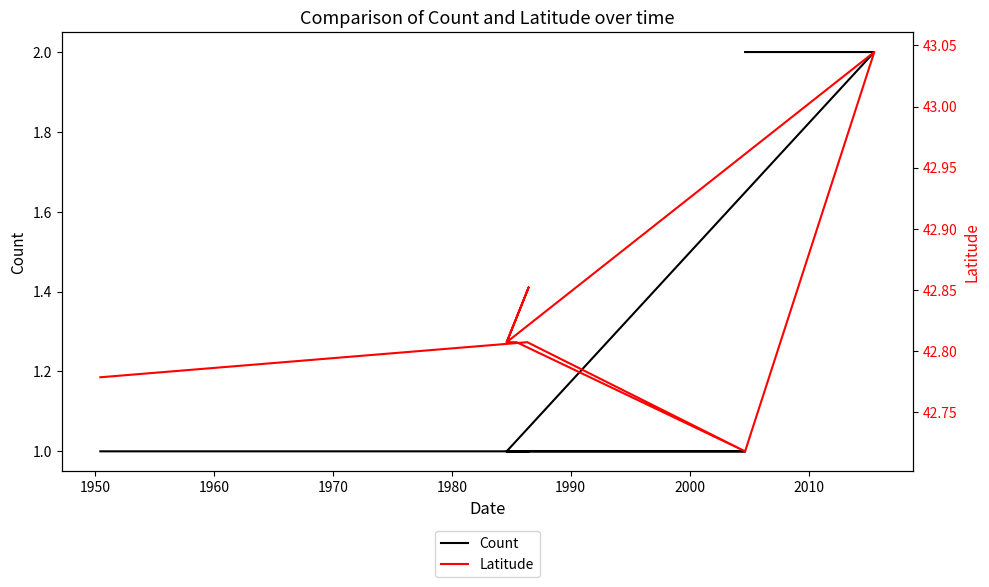

Is the value of Count at 1980 greater than the value of Latitude at 2010?

No